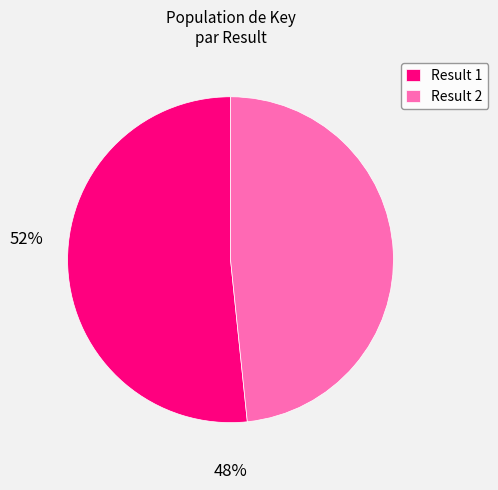

How many segments does this pie chart have?

2